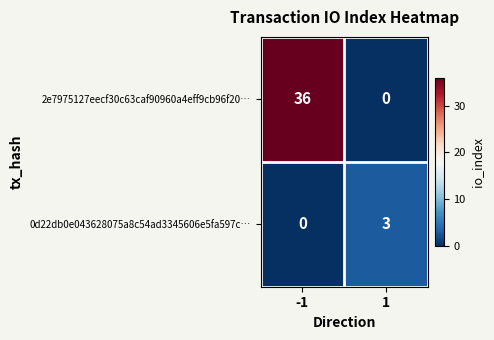

Is it true that 0d22db0e043628075a8c54ad3345606e5fa597c… equals 2 at -1?

False